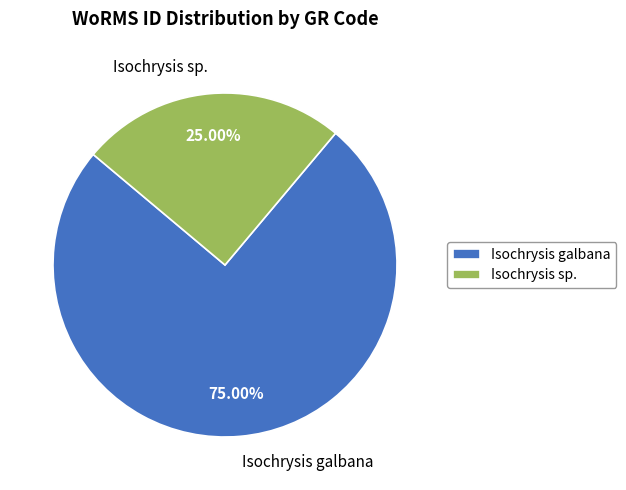

To the nearest percent, what is the difference between the largest and smallest slice percentages?

50%